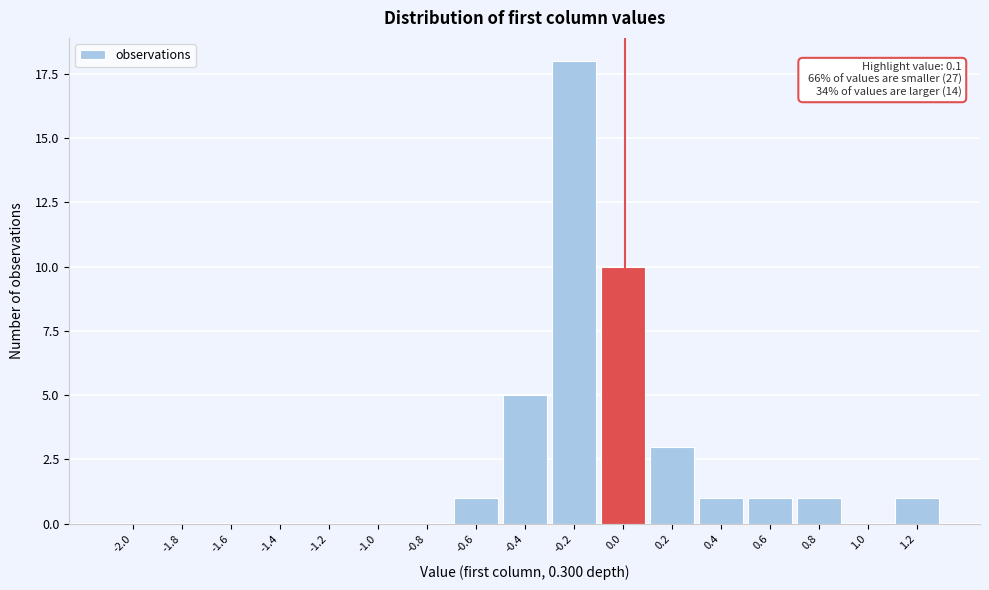

Reading left to right, transcribe all the data shown in this chart.

-2.0=0	-1.8=0	-1.6=0	-1.4=0	-1.2=0	-1.0=0	-0.8=0	-0.6=1	-0.4=5	-0.2=18	0.0=10	0.2=3	0.4=1	0.6=1	0.8=1	1.0=0	1.2=1